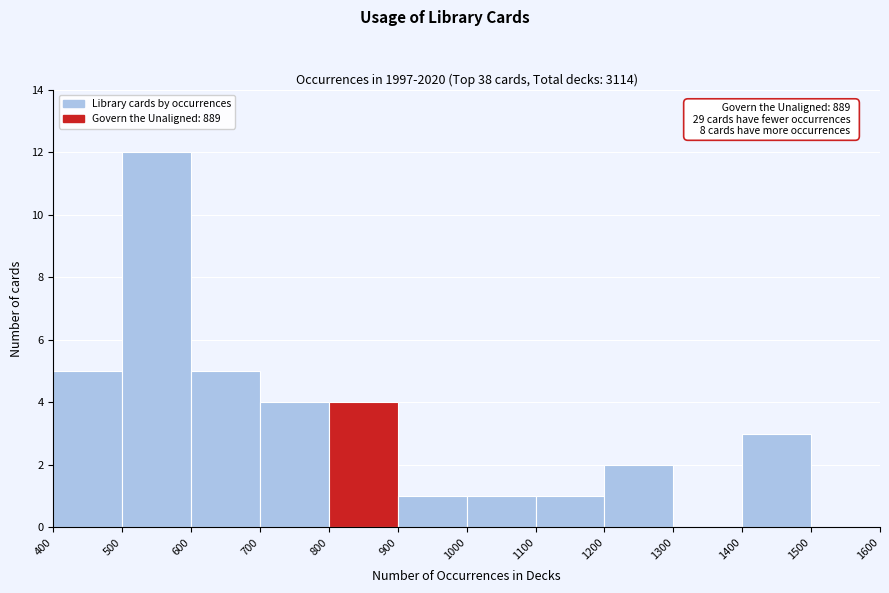

Which range on the x-axis has the tallest bar?

500 to 600